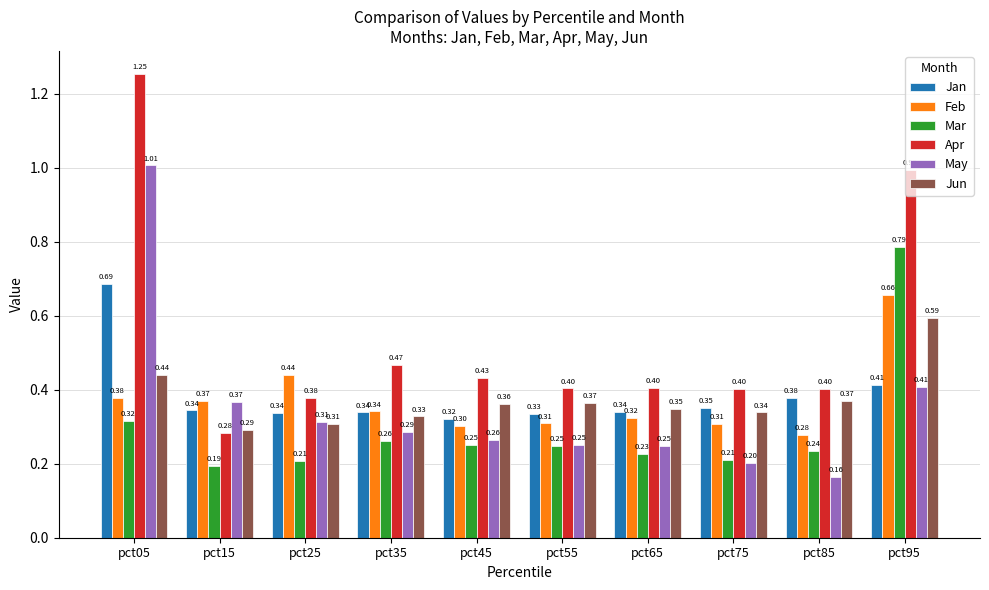

List the series in order of their peak value, lowest first.

Jun, Feb, Jan, Mar, May, Apr